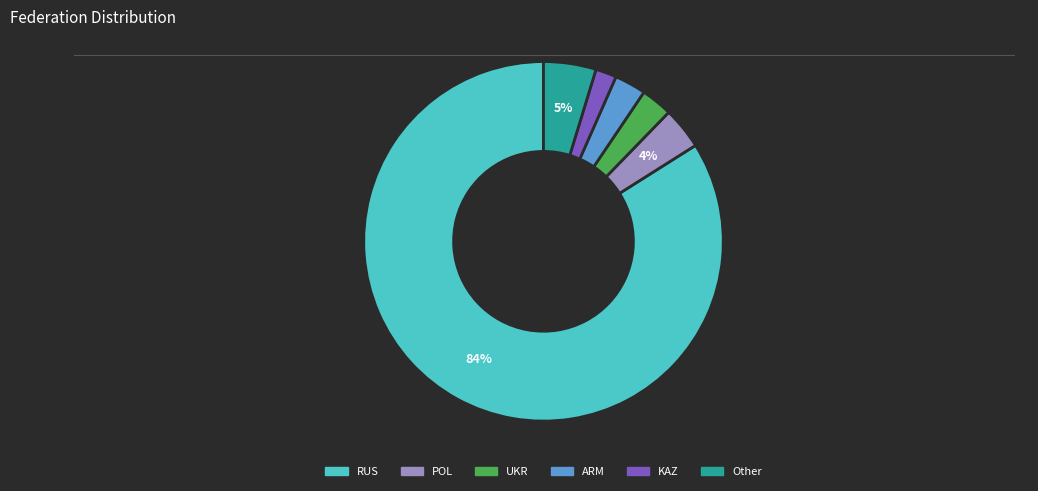

To the nearest percent, what portion does ARM represent?

3%